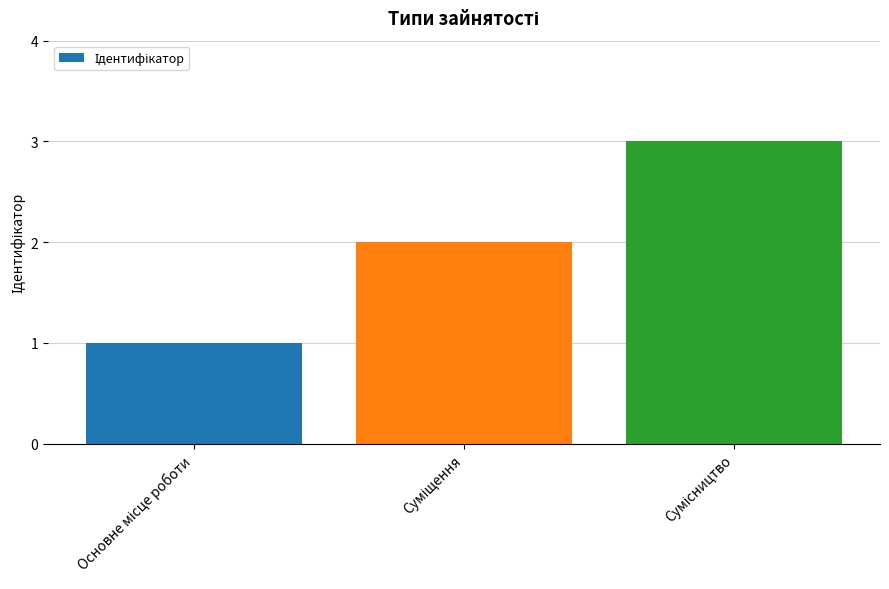

Are the bars grouped side by side (vs. stacked)?

No